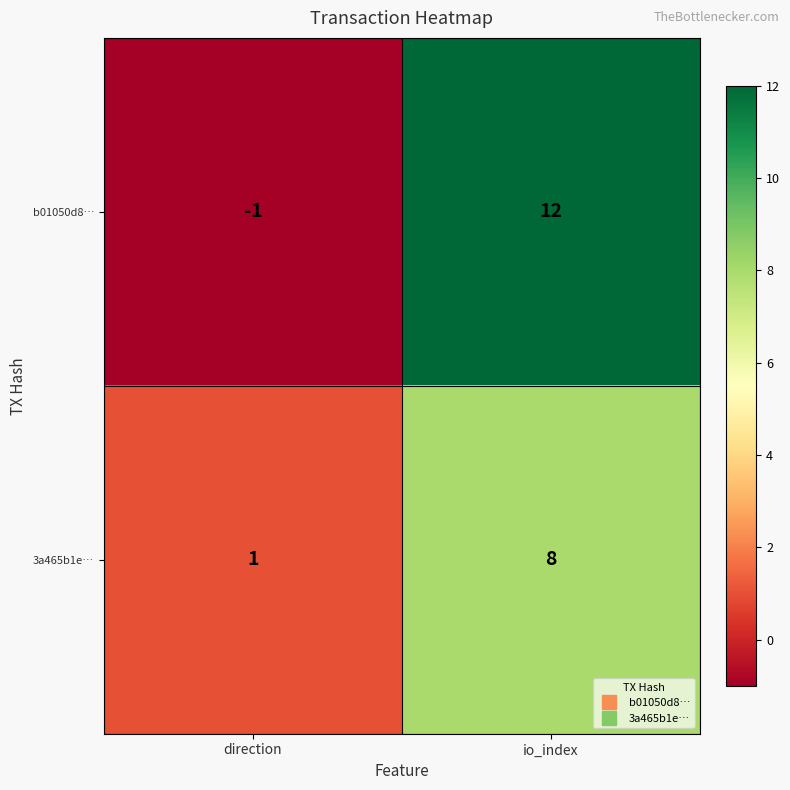

Reading left to right, extract all data points from this chart.

b01050d8…: -1	12
3a465b1e…: 1	8